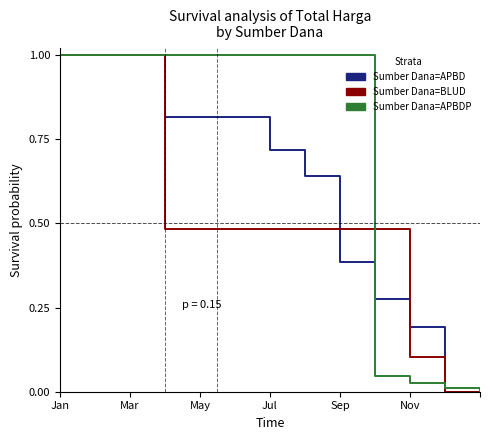

Rank the series by their average value, from highest to lowest.

Sumber Dana=APBDP, Sumber Dana=APBD, Sumber Dana=BLUD